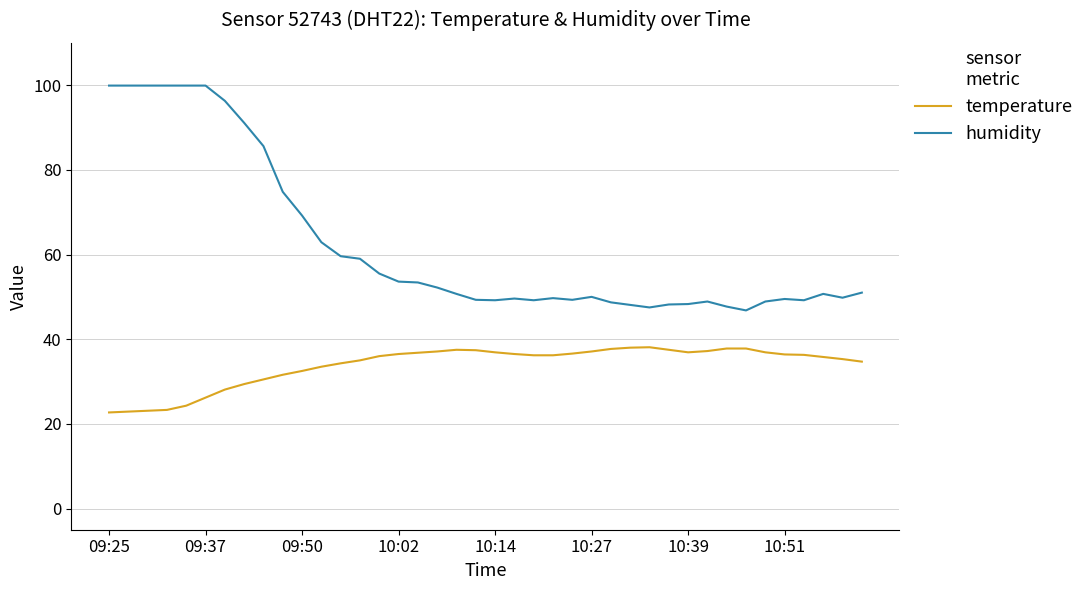

What is the difference between the maximum and minimum values in the temperature series?

15.4